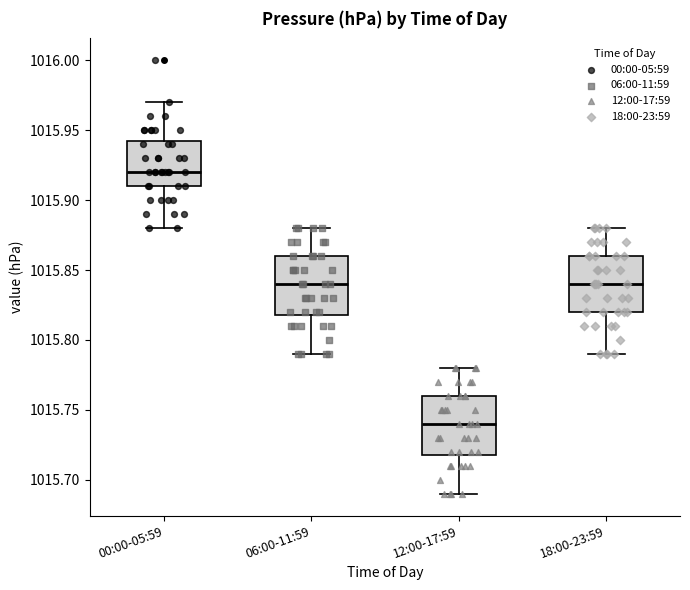

Where does the upper whisker of the box for 06:00-11:59 end on the y-axis? The values are not printed on the chart, so give them approximately, as read against the axis.

1015.880